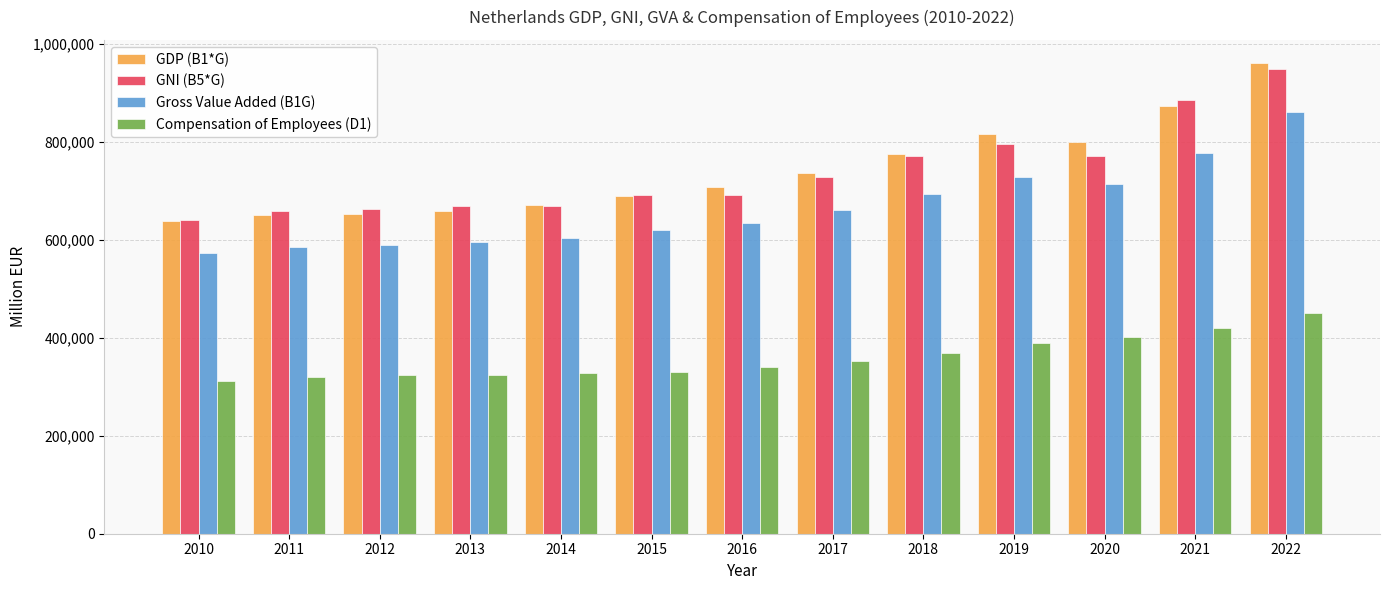

Count the number of categories in the chart.

13